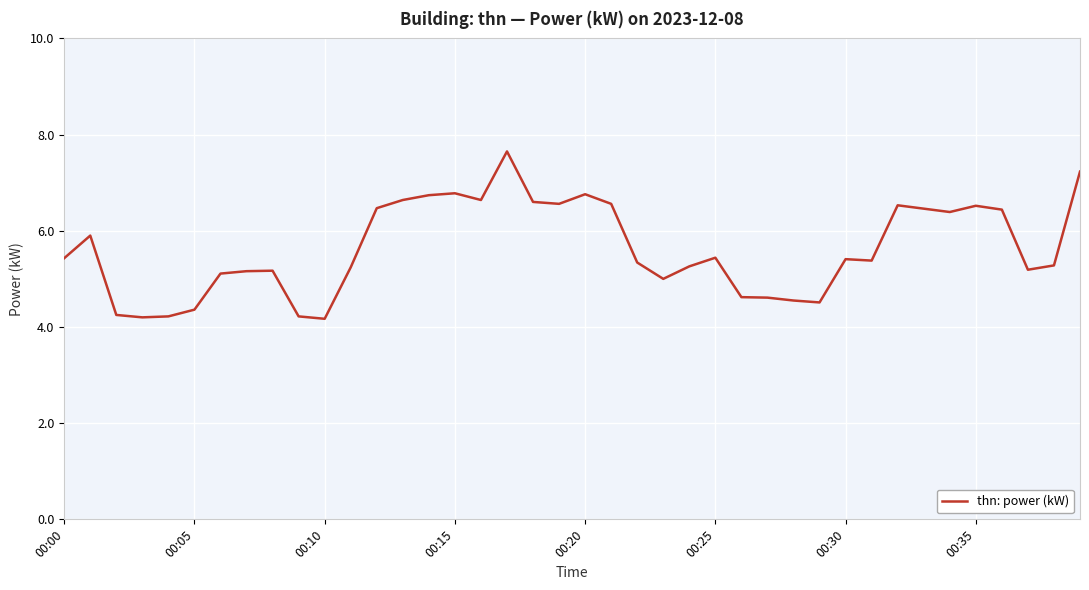

What is the difference between the maximum and minimum values?

3.5